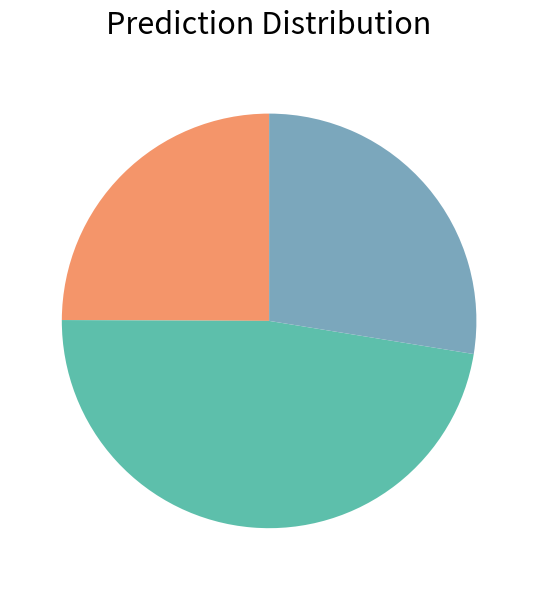

Does any single category account for the majority?

No